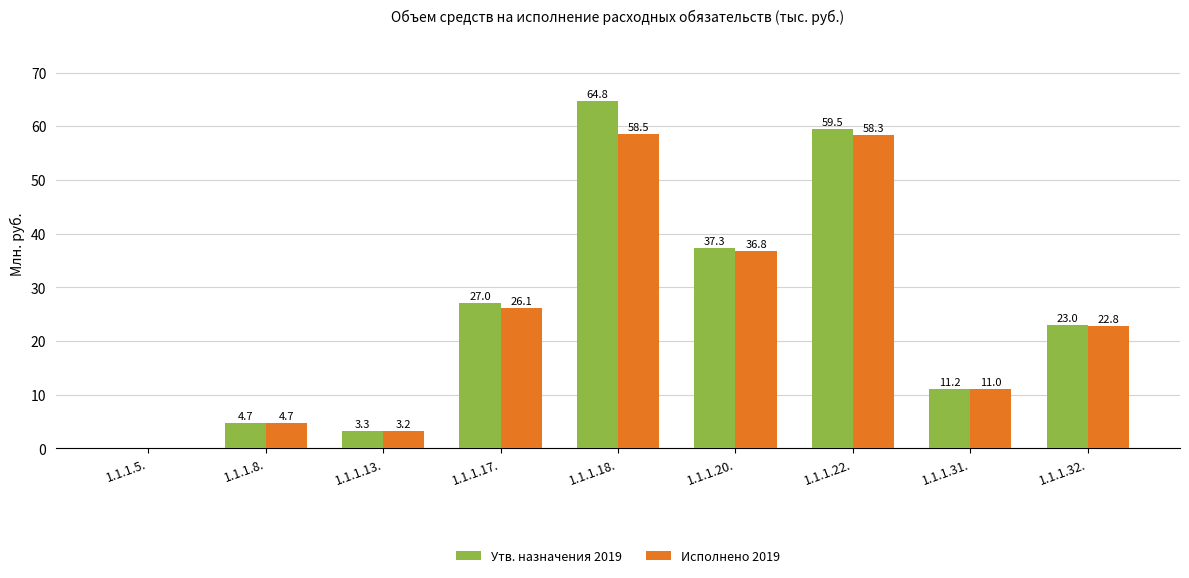

What is the maximum value for Исполнено 2019?

58.5